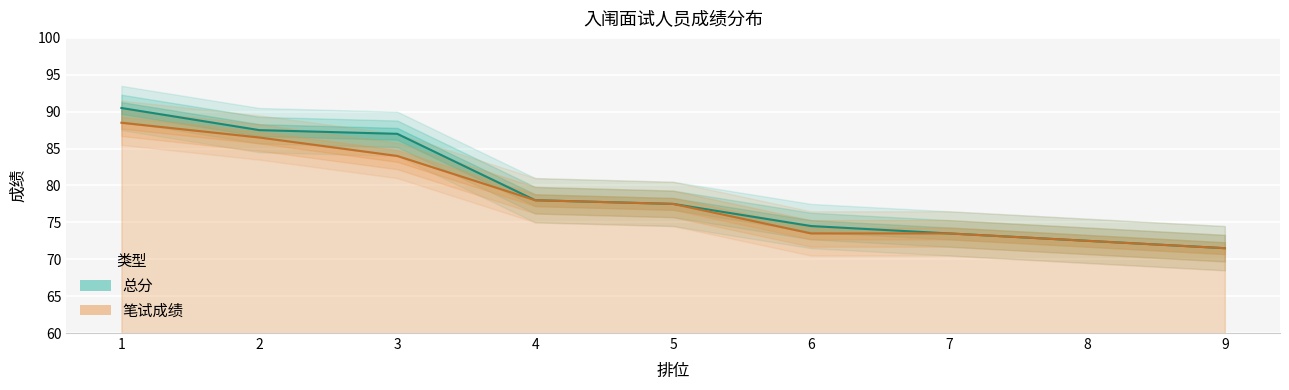

True or false: 总分 and 笔试成绩 cross at least once.

False